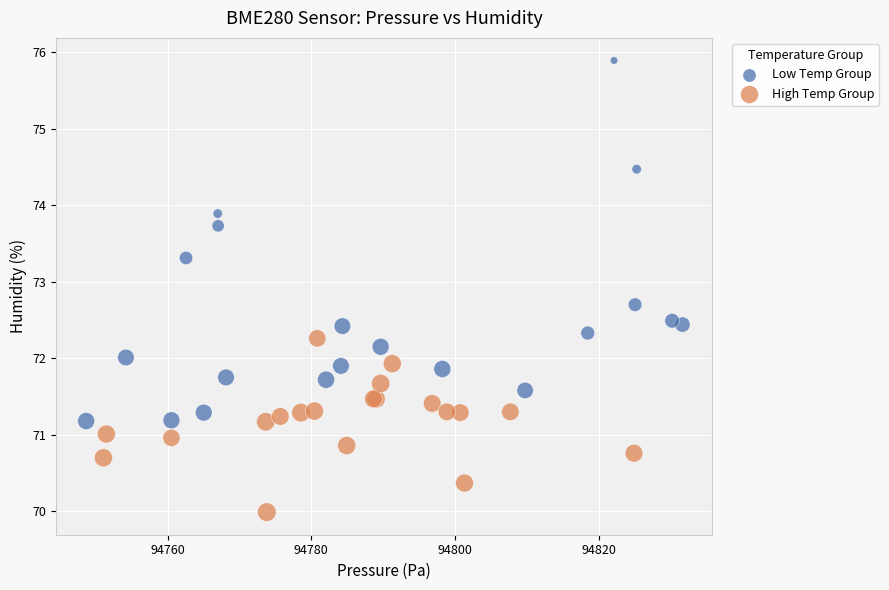

Which series has the largest Y range (max minus min)?

Low Temp Group